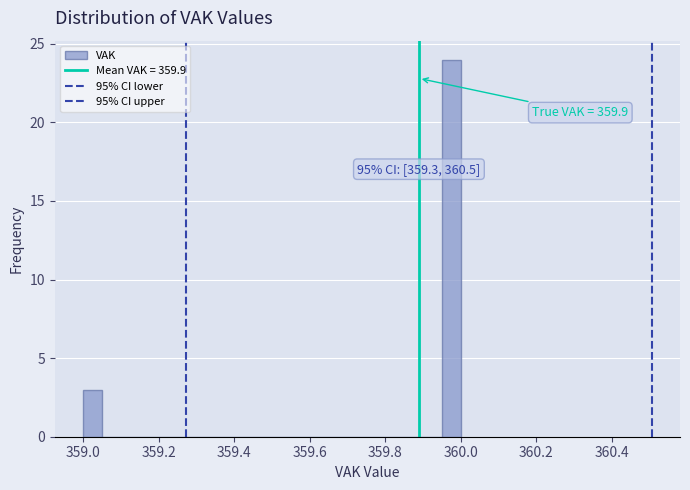

Around what value on the x-axis is the tallest bar? Give the approximate position of its centre, as read against the axis.

359.98